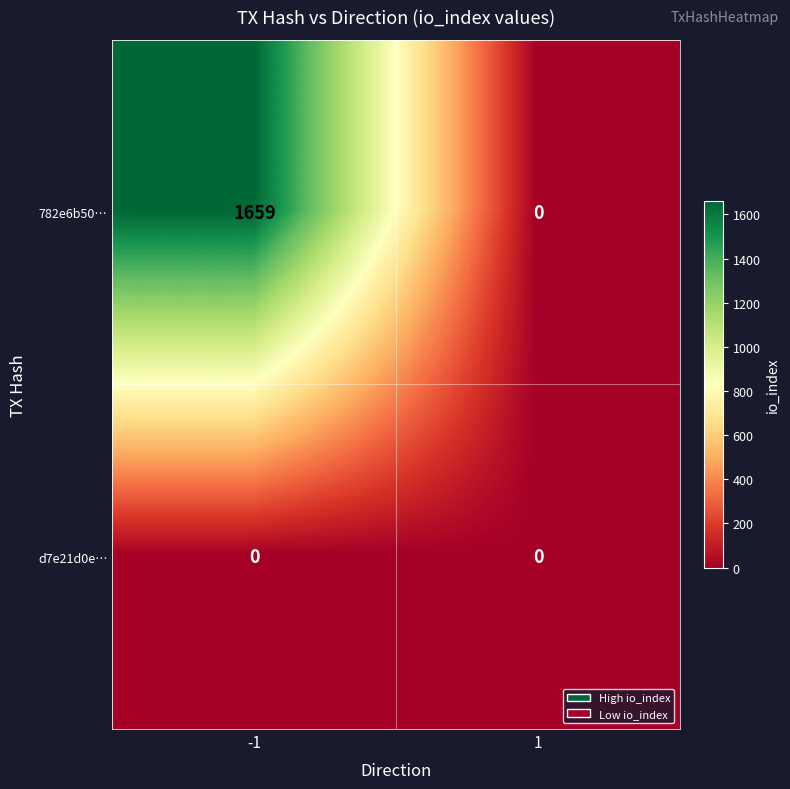

Reading right to left, what are all the values shown in this chart?

782e6b50…: 1=0	-1=1659
d7e21d0e…: 1=0	-1=0